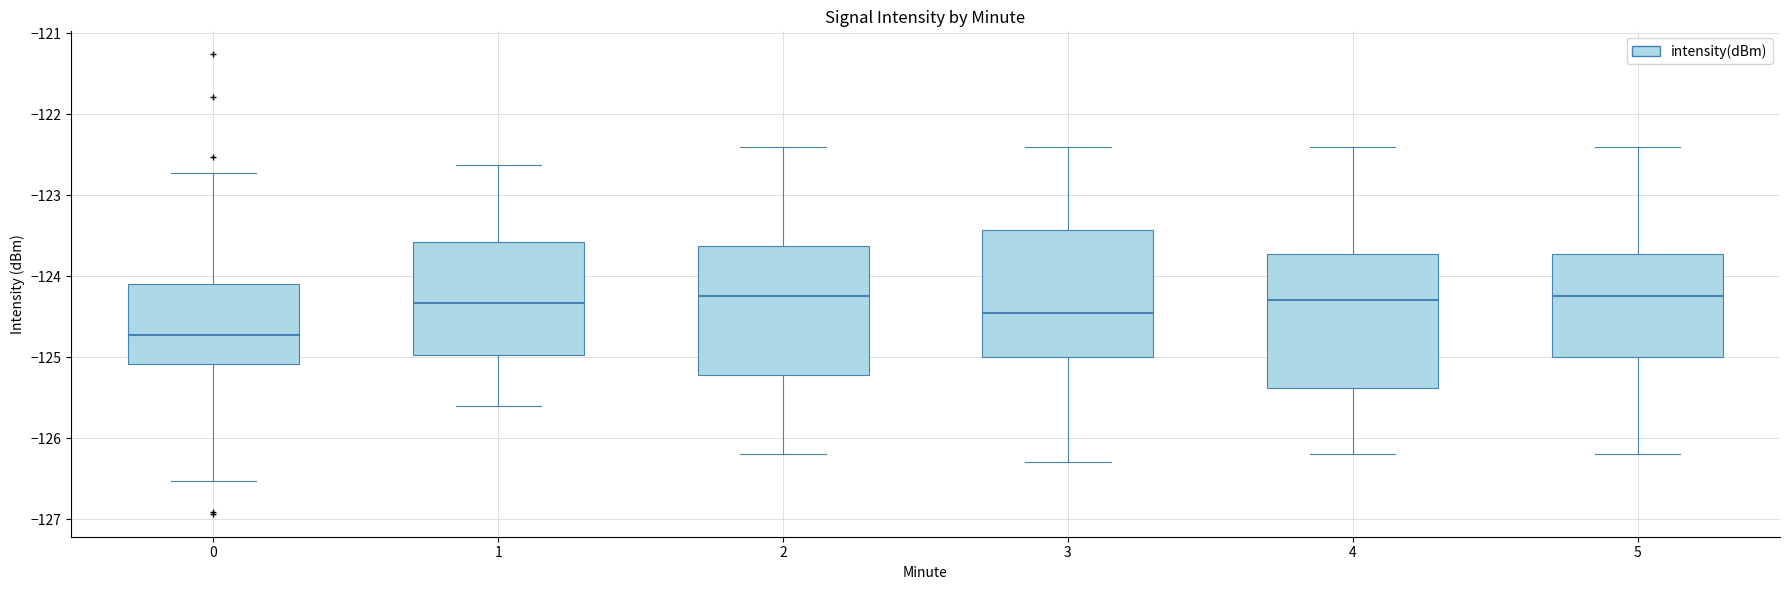

Reading left to right, transcribe this box plot: for each box, give where its median line is, the range the box spans, and where its two whiskers end, as read against the y-axis. The values are not printed on the chart, so give them approximately, as read against the axis.

0: median -124.7, box -125.1 to -124.1, whiskers -126.5 to -122.7
1: median -124.3, box -125.0 to -123.6, whiskers -125.6 to -122.6
2: median -124.2, box -125.2 to -123.6, whiskers -126.2 to -122.4
3: median -124.4, box -125.0 to -123.4, whiskers -126.3 to -122.4
4: median -124.3, box -125.4 to -123.7, whiskers -126.2 to -122.4
5: median -124.2, box -125.0 to -123.7, whiskers -126.2 to -122.4